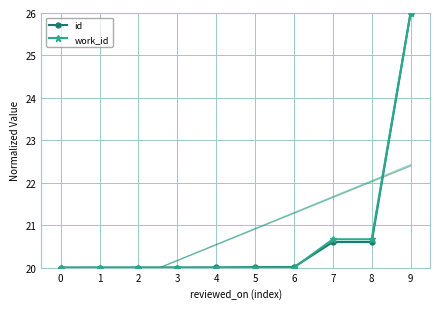

What is the sum of the id values at 8 and 1?

40.6